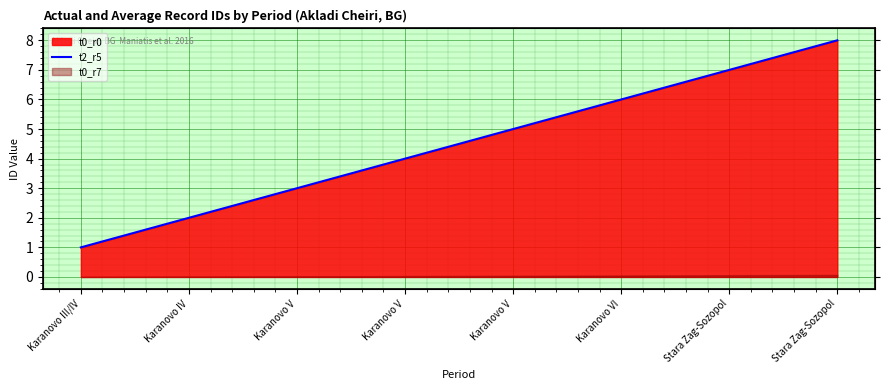

List the labels in order of value, smallest first.

Karanovo III/IV, Karanovo IV, Karanovo V, Karanovo V, Karanovo V, Karanovo VI, Stara Zag-Sozopol, Stara Zag-Sozopol